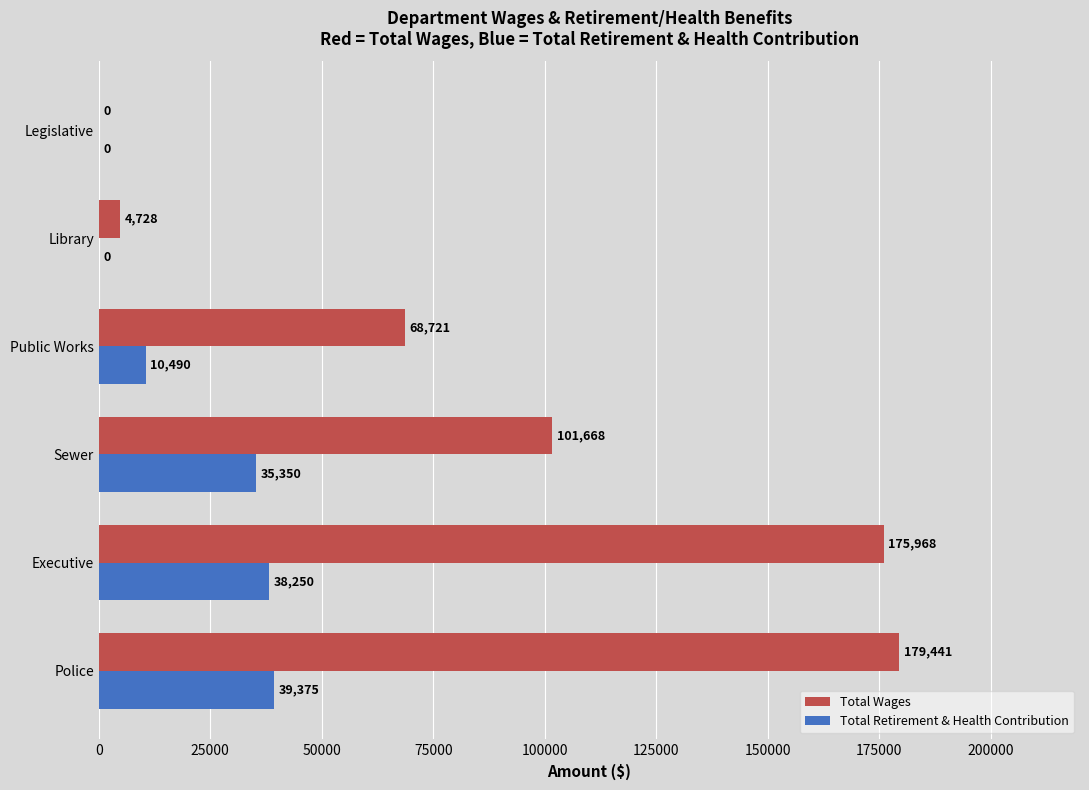

Where is Total Wages nearest to the value 89720?

Sewer